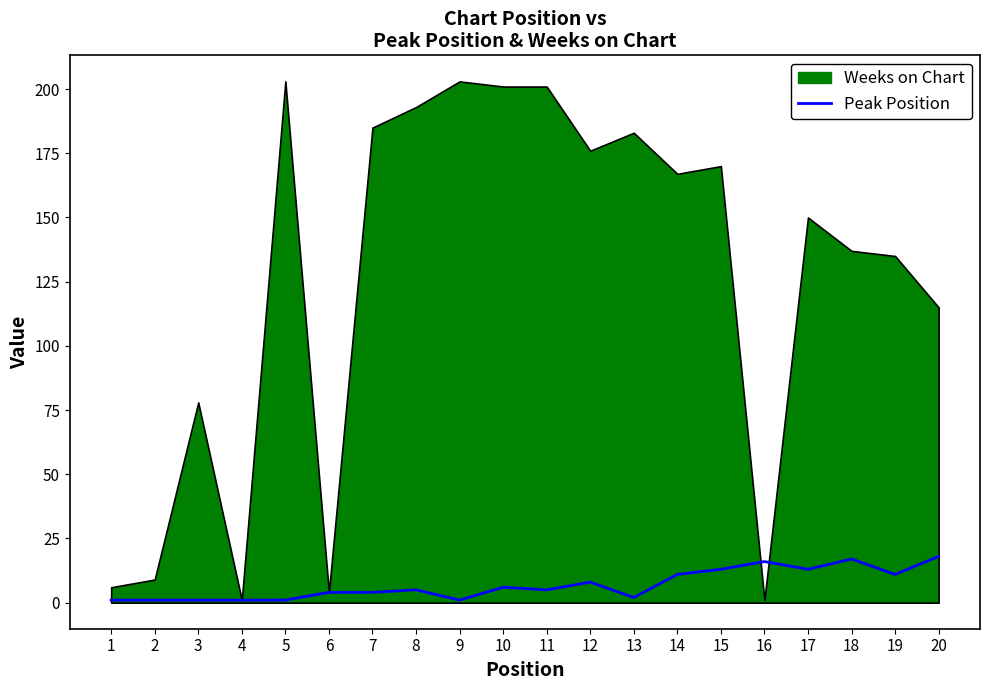

Is it true that the value at 11 is 5?

True